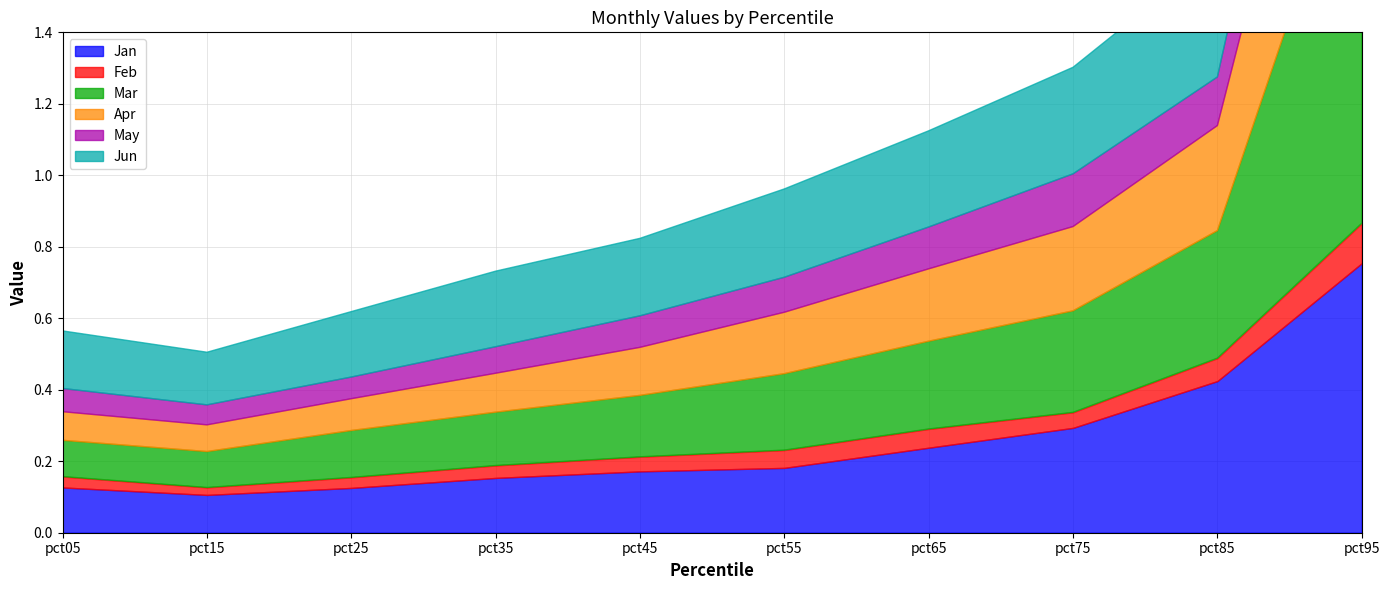

Does the chart have visible grid lines?

Yes